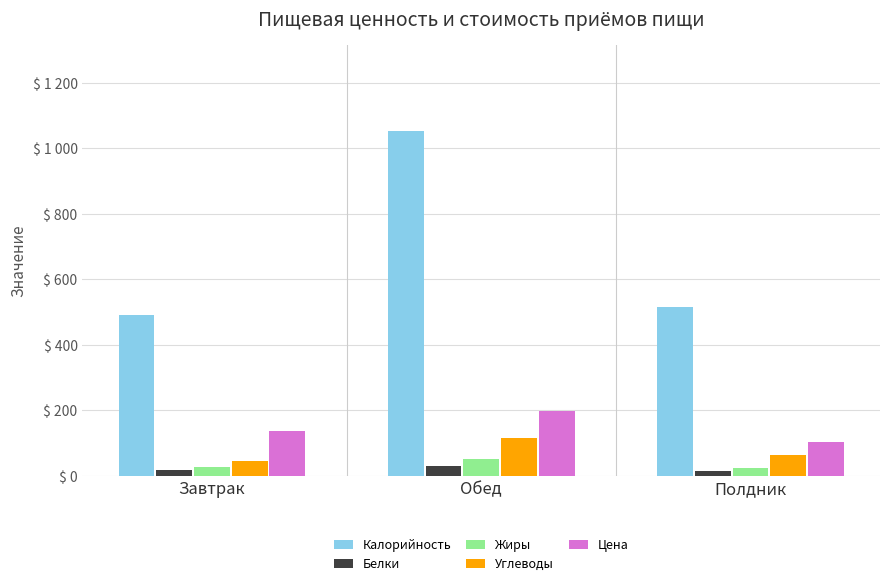

Between Обед and Полдник, which series saw the biggest shift?

Калорийность